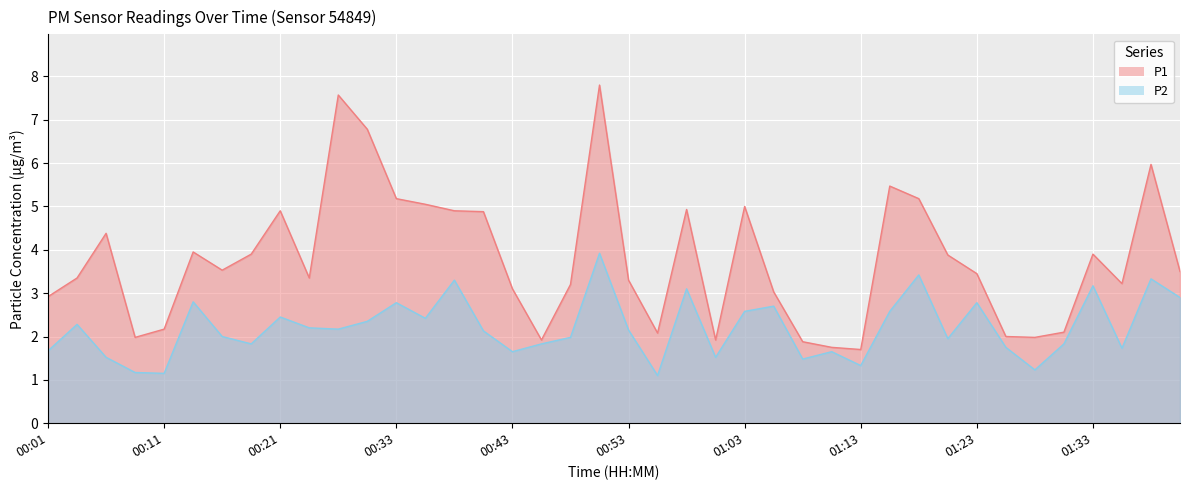

True or false: P1 and P2 intersect in this chart.

False